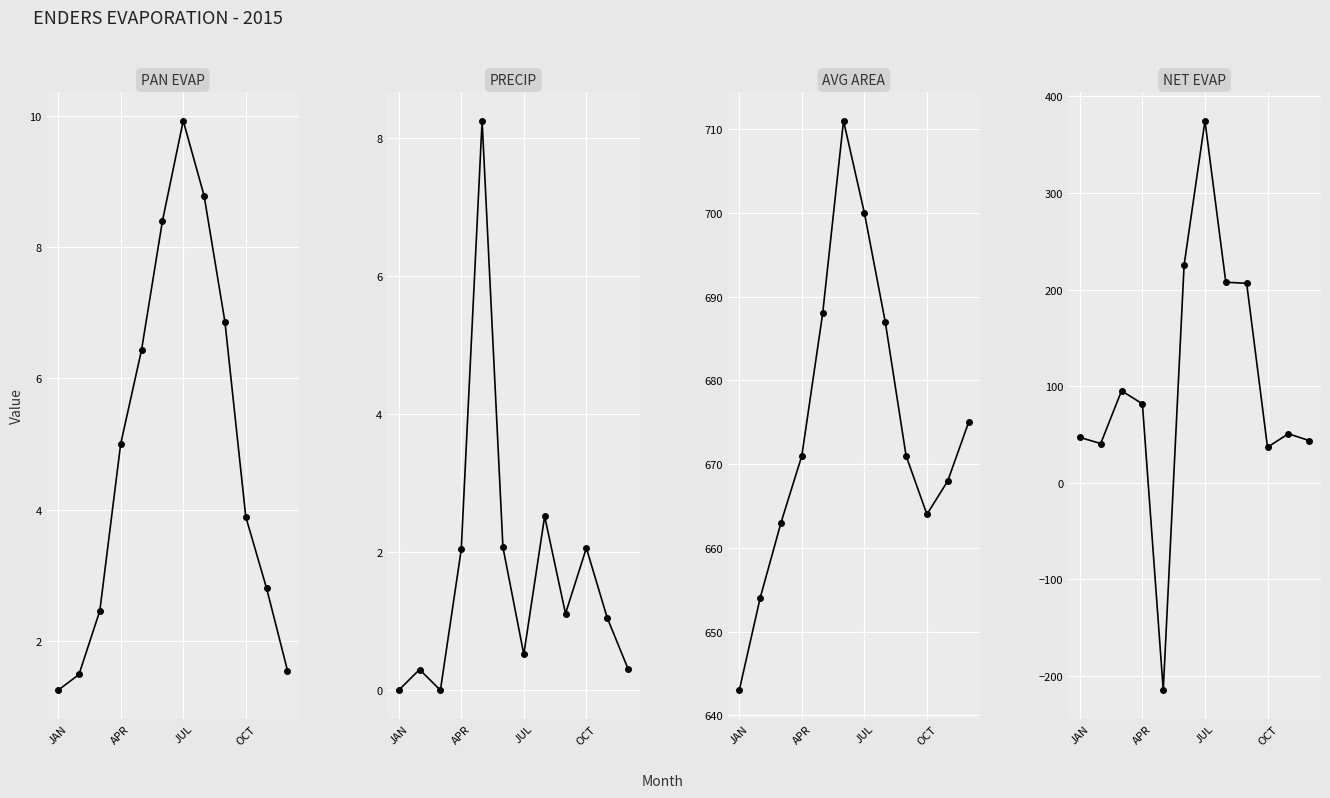

Where is AVG AREA nearest to the value 677?

11